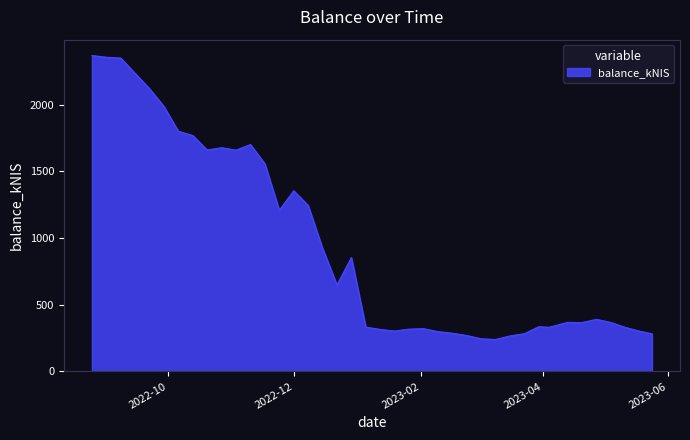

What is the difference between the maximum and minimum values?

2129.0